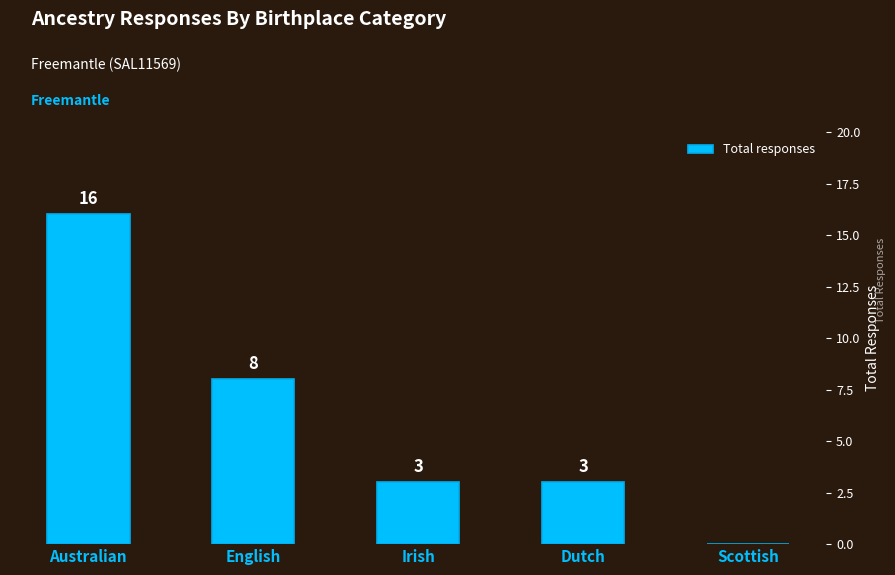

Reading left to right, extract all data points from this chart.

Australian=16	English=8	Irish=3	Dutch=3	Scottish=0